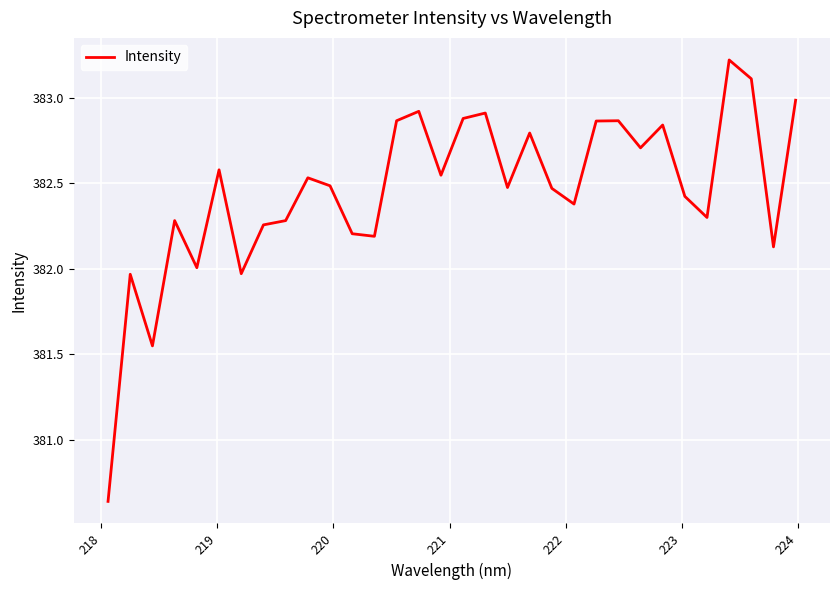

What is the greatest value displayed?

383.2